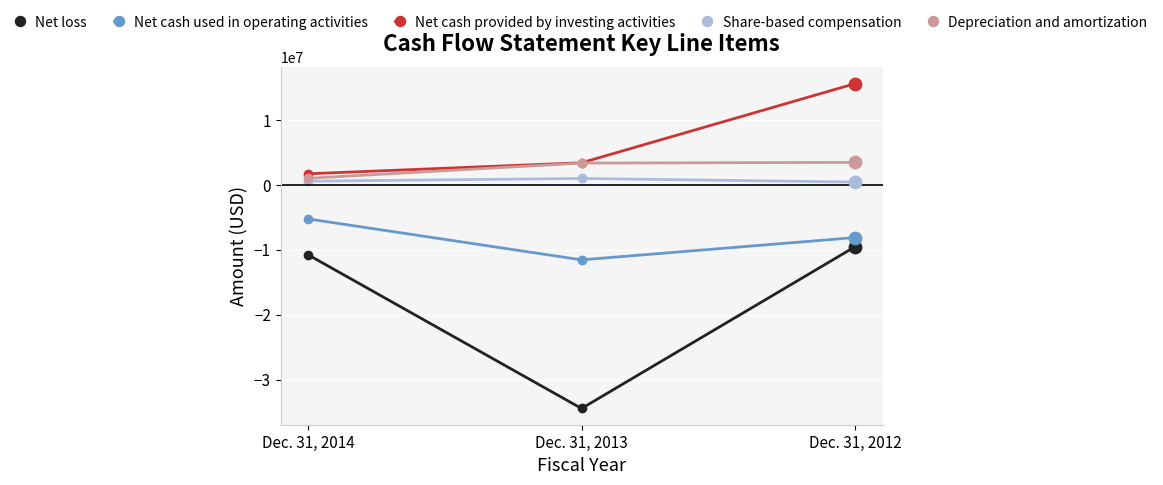

What is the total value across all series at Dec. 31, 2013?

-38098639